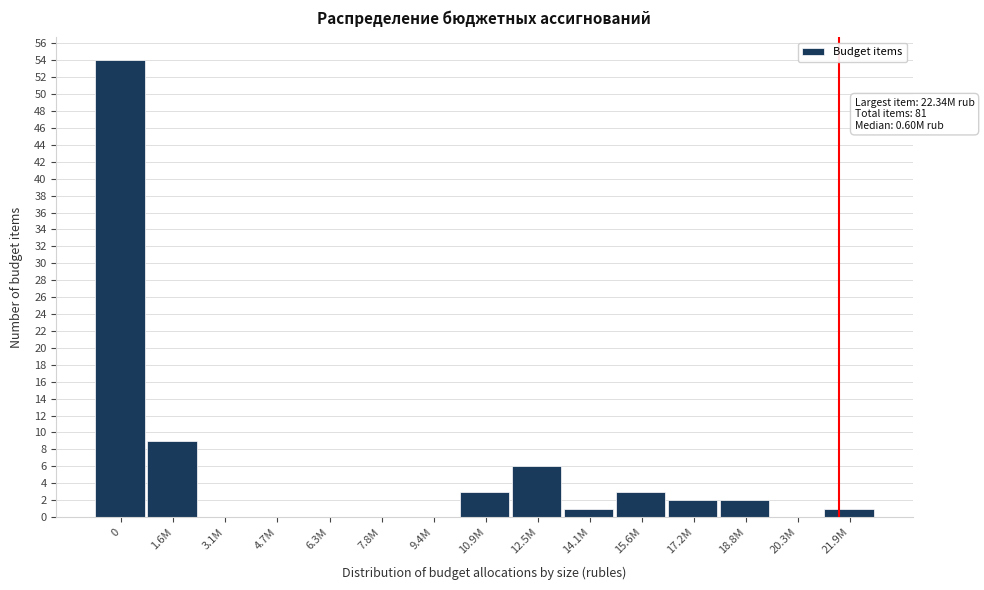

Reading left to right, what are all the values shown in this chart?

0=54	1.6M=9	3.1M=0	4.7M=0	6.3M=0	7.8M=0	9.4M=0	10.9M=3	12.5M=6	14.1M=1	15.6M=3	17.2M=2	18.8M=2	20.3M=0	21.9M=1